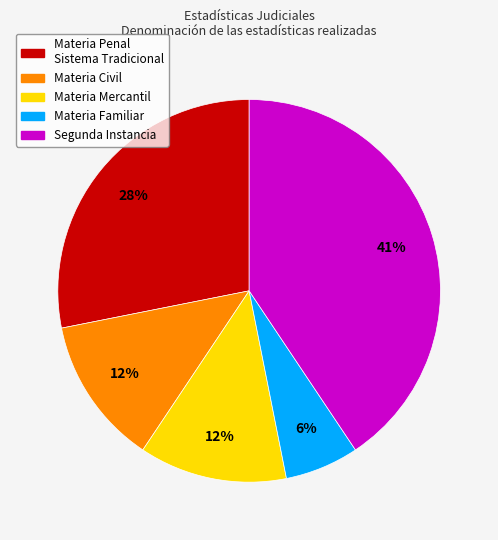

Which category has the smallest portion of the pie?

Materia Familiar